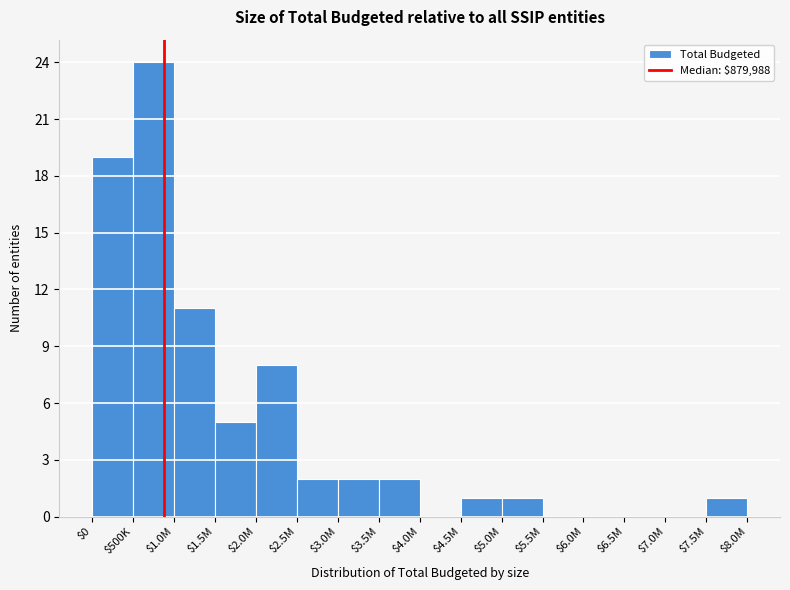

What is the greatest value displayed?

24